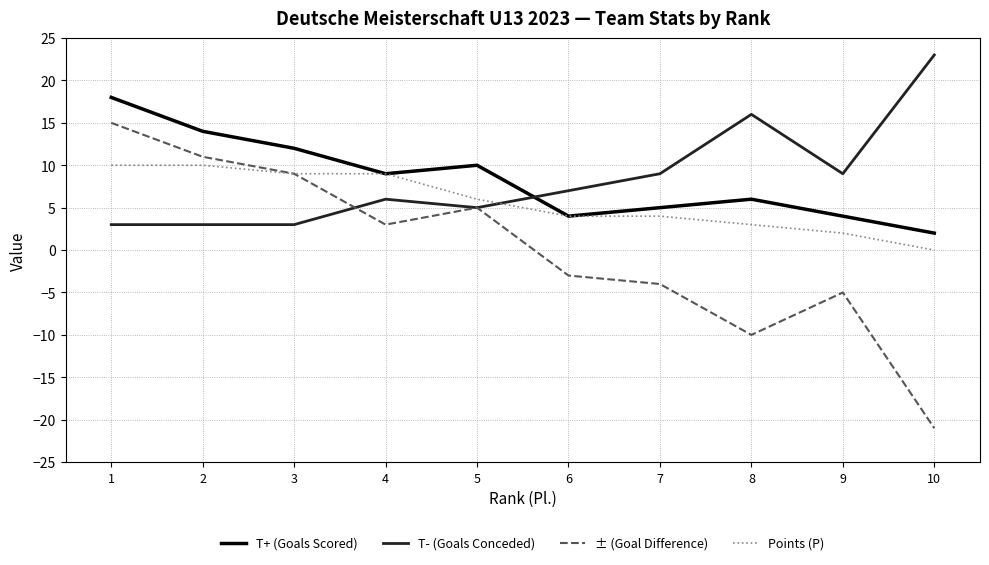

Is the value of Points (P) at 7 greater than the value of T+ (Goals Scored) at 5?

No